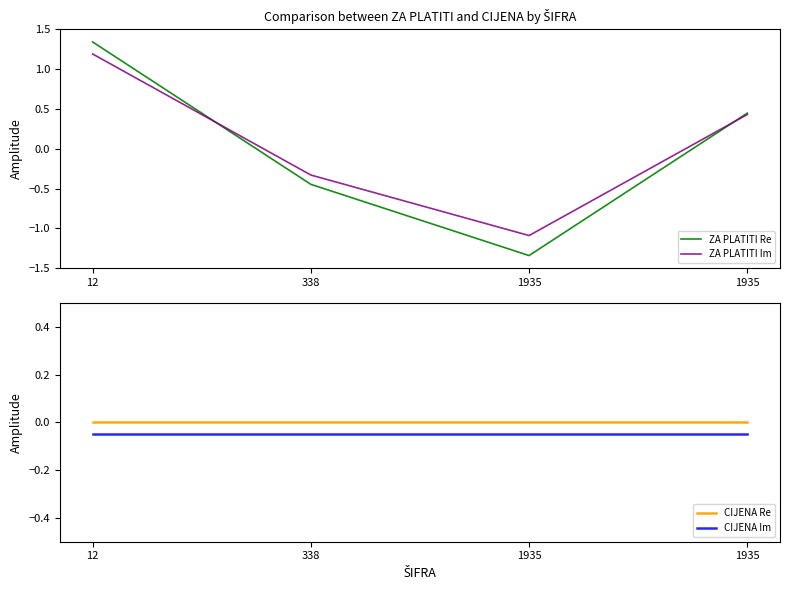

How many intersections are there between ZA PLATITI Im and ZA PLATITI Re?

2